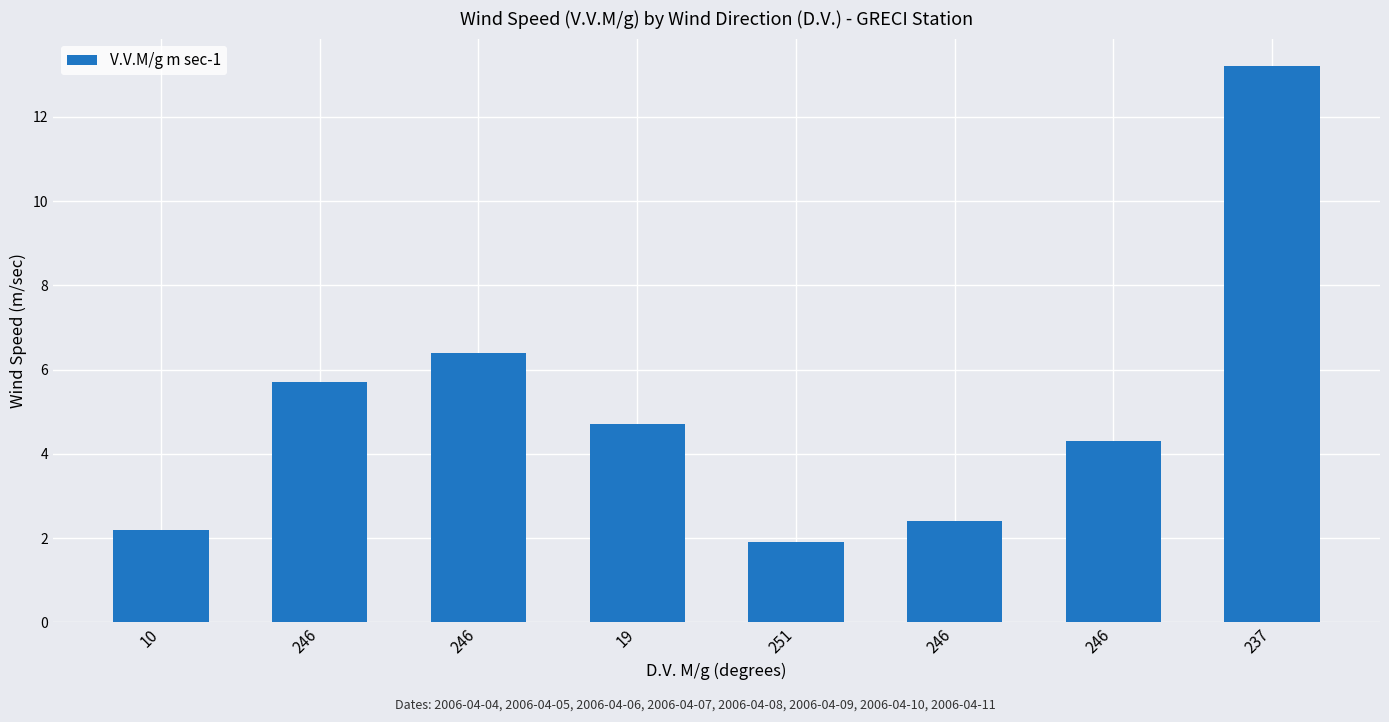

How many bars are there in total?

8